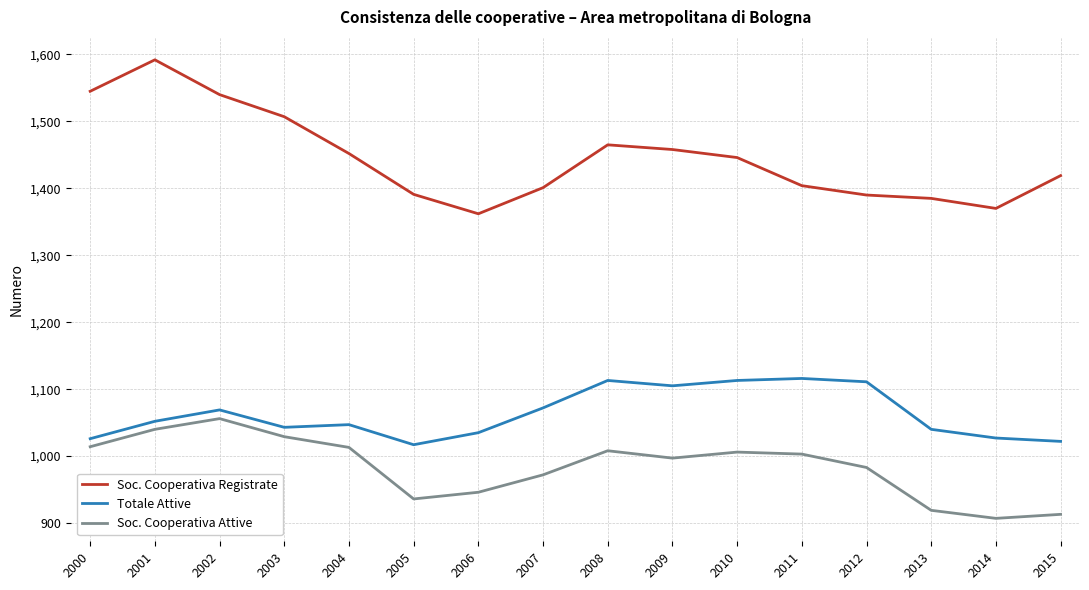

Where is Soc. Cooperativa Attive nearest to the value 981?

2012